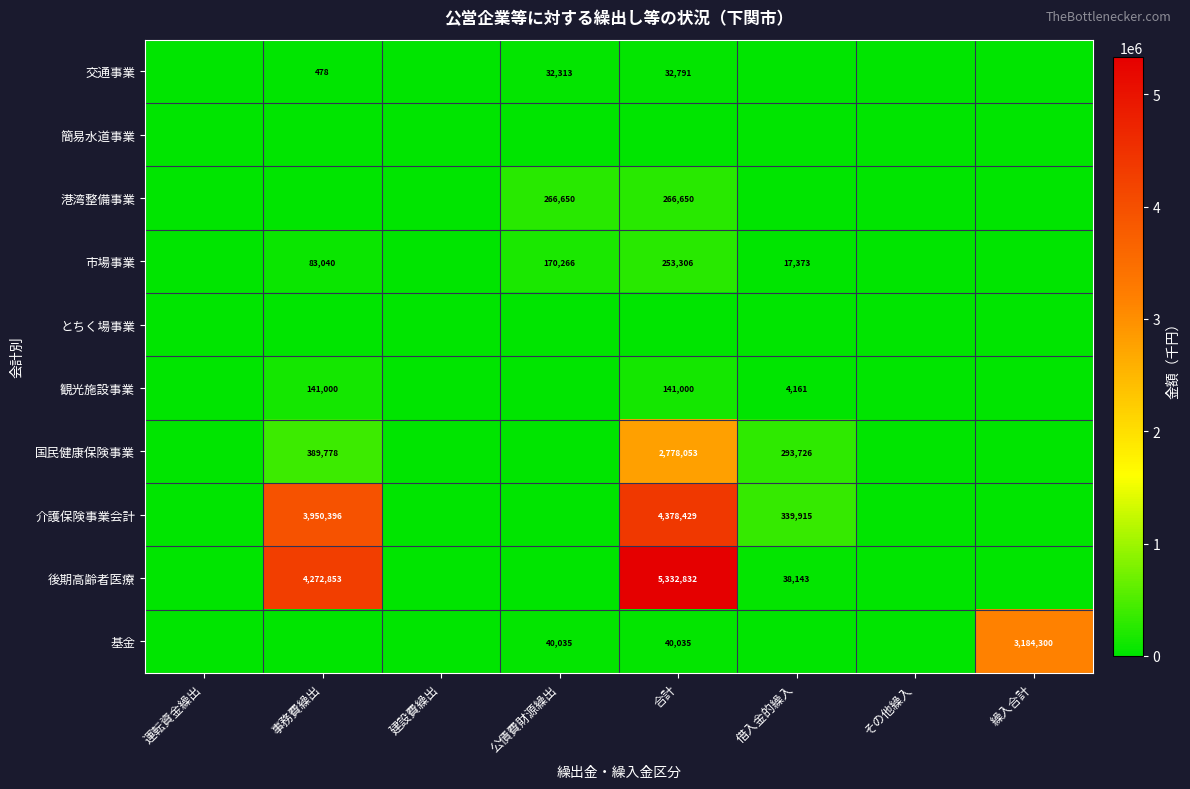

At how many categories does at least one series exceed 1027947?

3